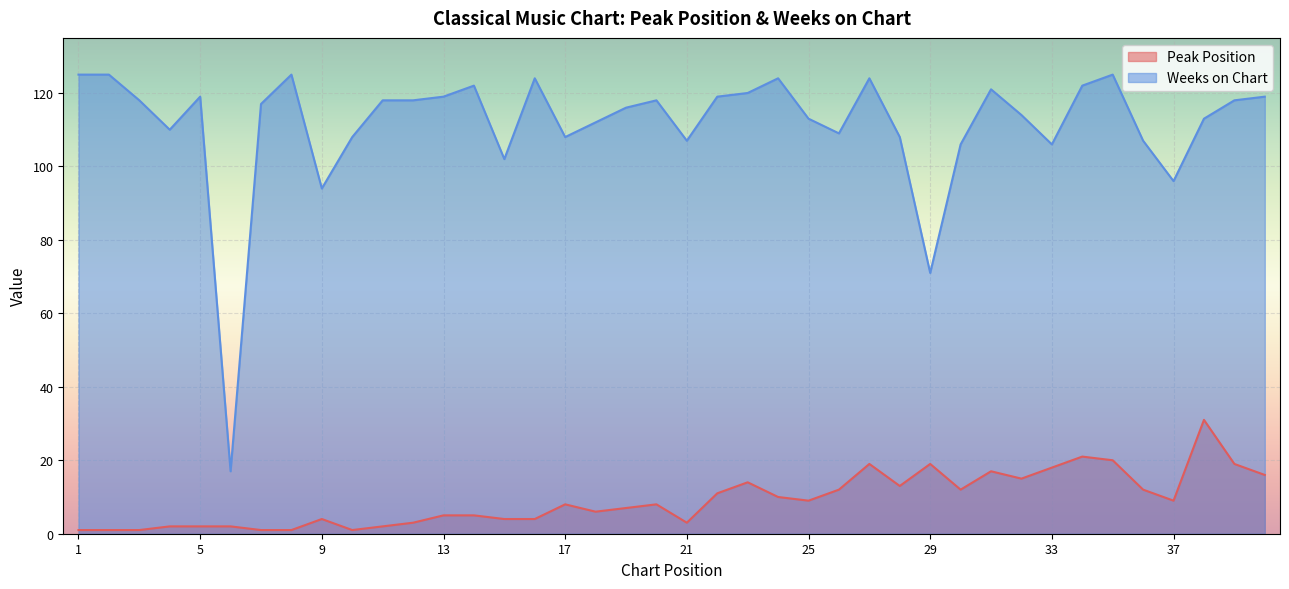

Rank the series at 4 from highest to lowest value.

Weeks on Chart, Peak Position